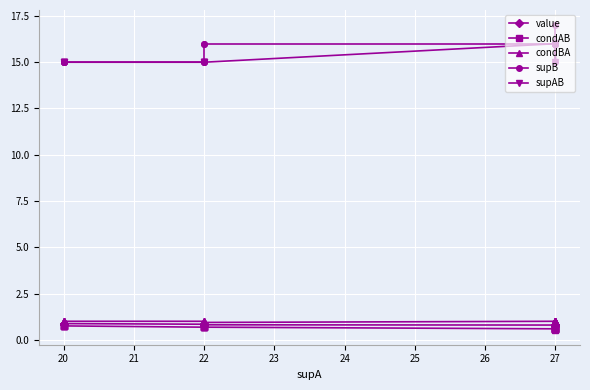

What is the difference between the second highest and minimum values in the condAB series?

0.2